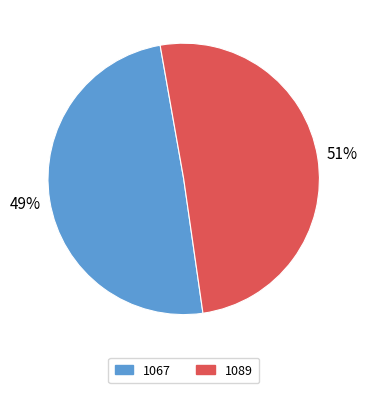

True or false: 1067 accounts for 64% of the total.

False